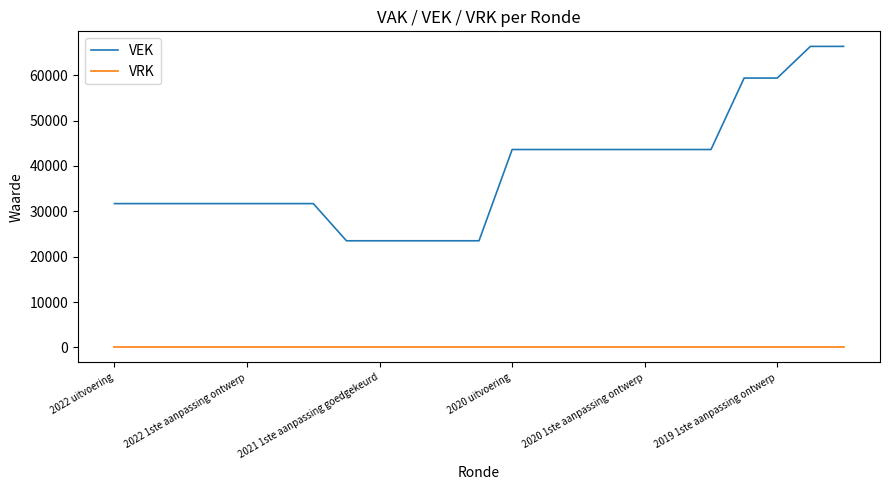

List the series in order of their overall mean, lowest first.

VRK, VEK